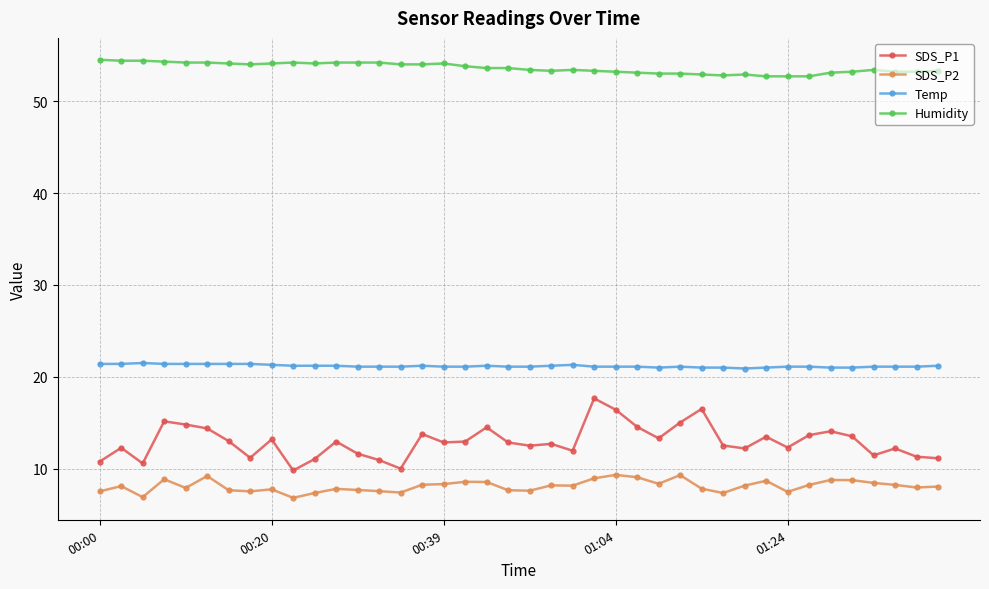

Does the chart display data point markers on the line(s)?

Yes